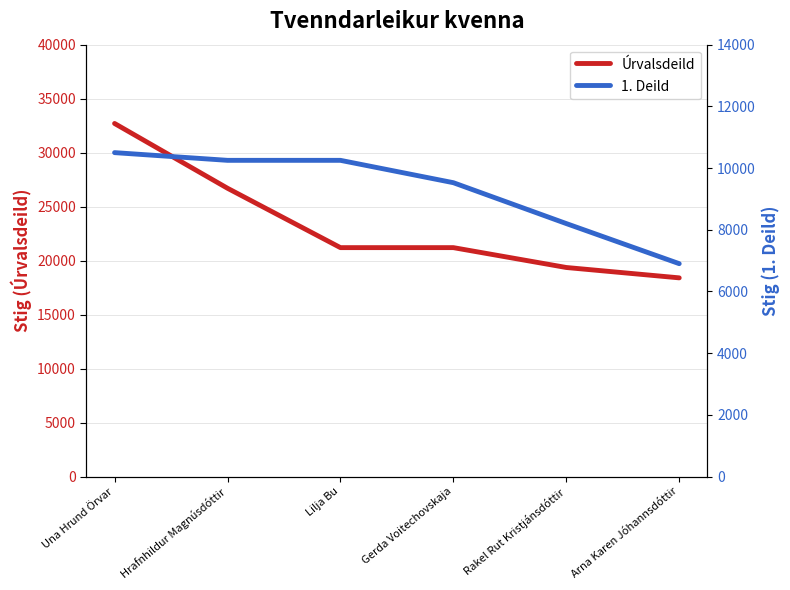

Between Hrafnhildur Magnúsdóttir and Arna Karen Jóhannsdóttir, which series saw the biggest shift?

Úrvalsdeild